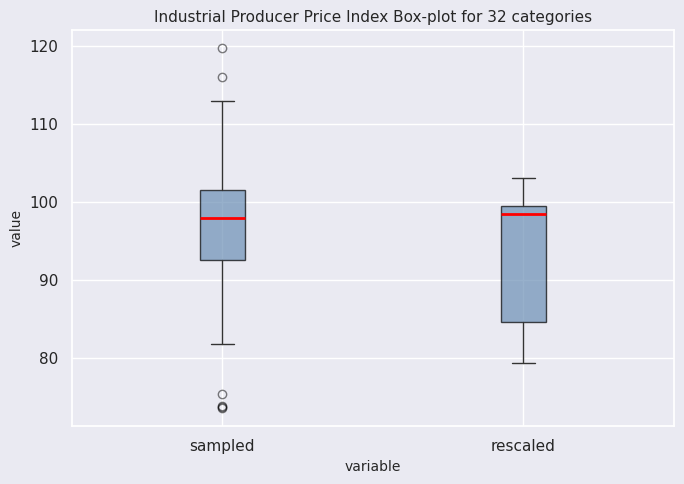

Reading left to right, read every box against the y-axis: the position of its median line, the range the box covers, and the ends of its whiskers. The values are not printed on the chart, so give them approximately, as read against the axis.

sampled: median 98, box 93 to 102, whiskers 82 to 113
rescaled: median 98, box 85 to 99, whiskers 79 to 103